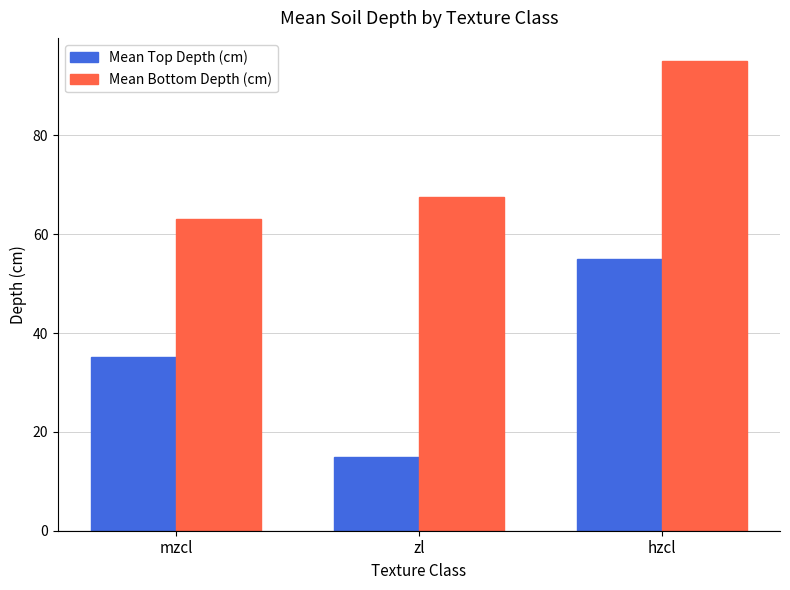

The Mean Bottom Depth (cm) series shows 95.0 at hzcl. True or false?

True